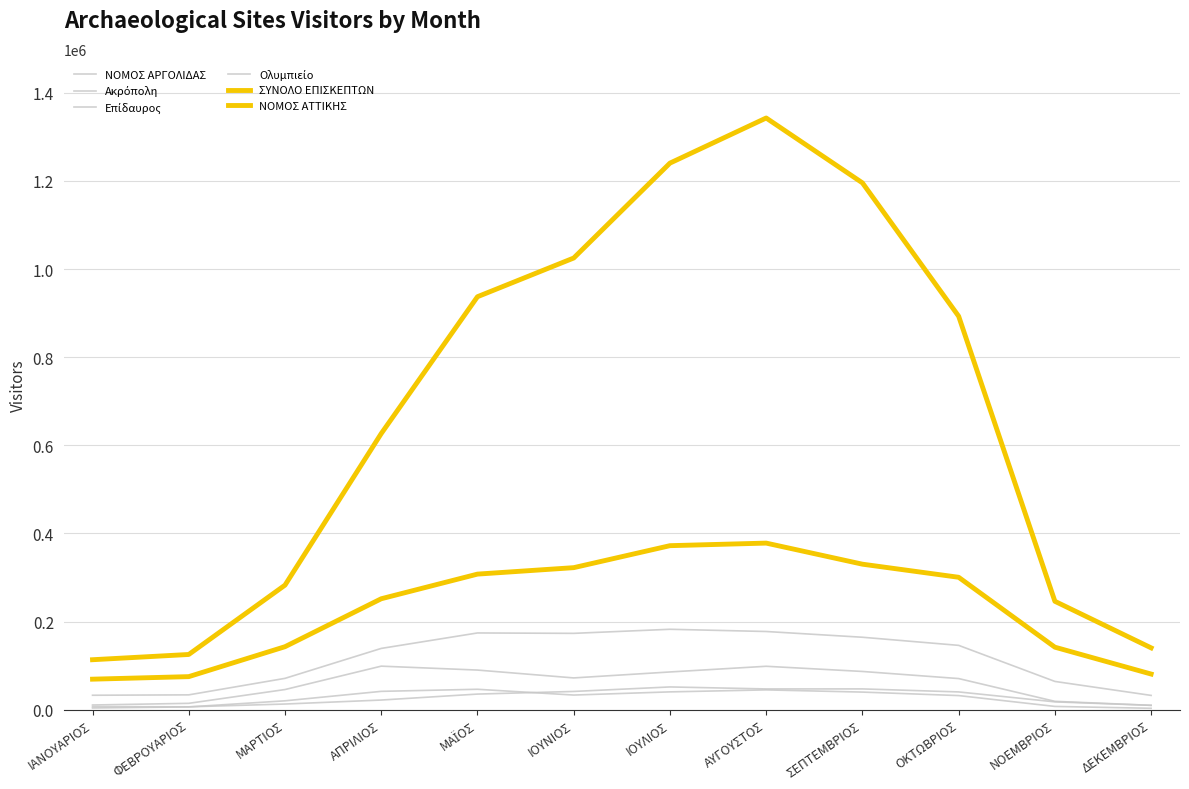

The value of ΣΥΝΟΛΟ ΕΠΙΣΚΕΠΤΩΝ at ΦΕΒΡΟΥΑΡΙΟΣ is 76641. True or false?

False